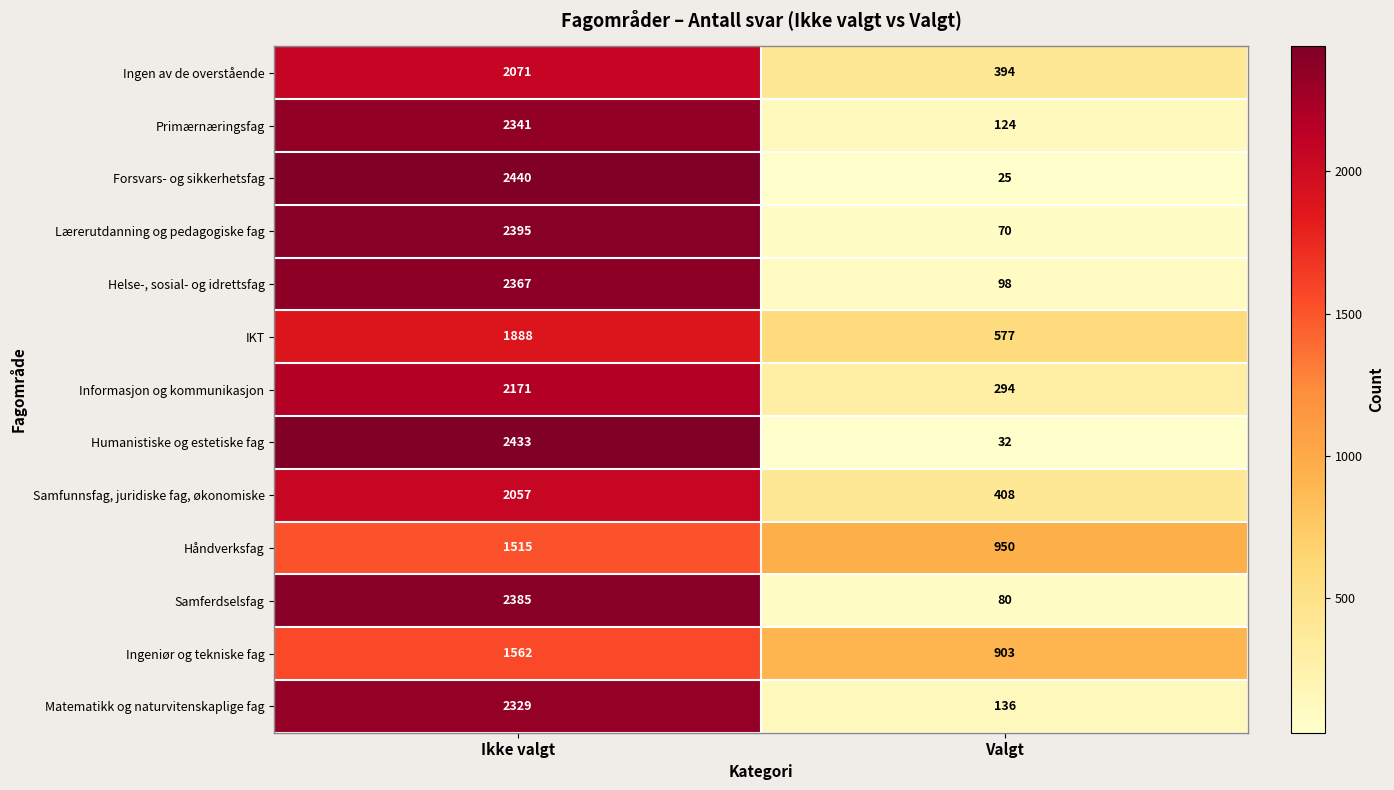

At which label is Helse-, sosial- og idrettsfag closest to 1232?

Valgt